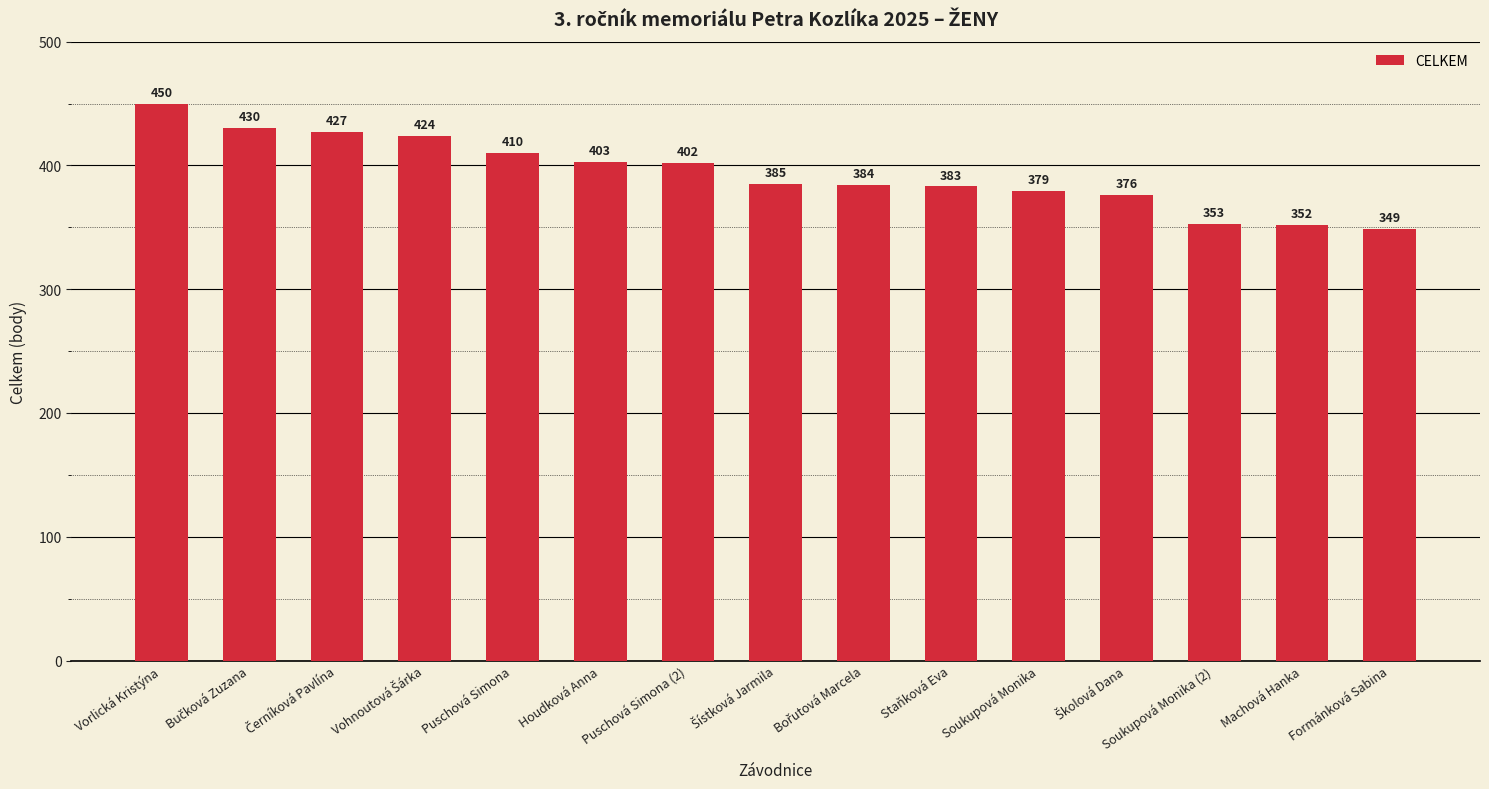

At which label is the value closest to 399?

Puschová Simona (2)